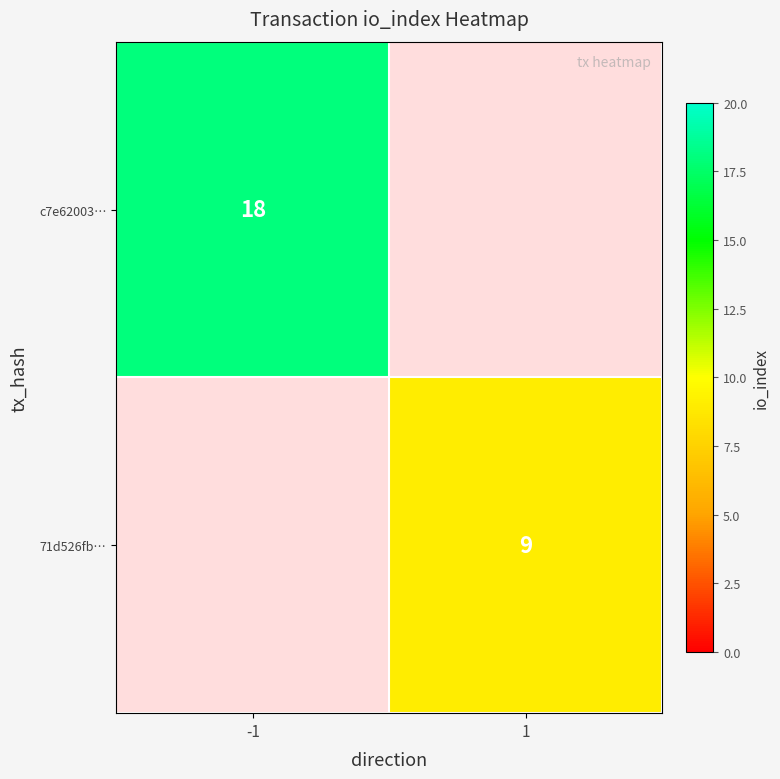

Is it true that 71d526fb… equals 16 at 1?

False